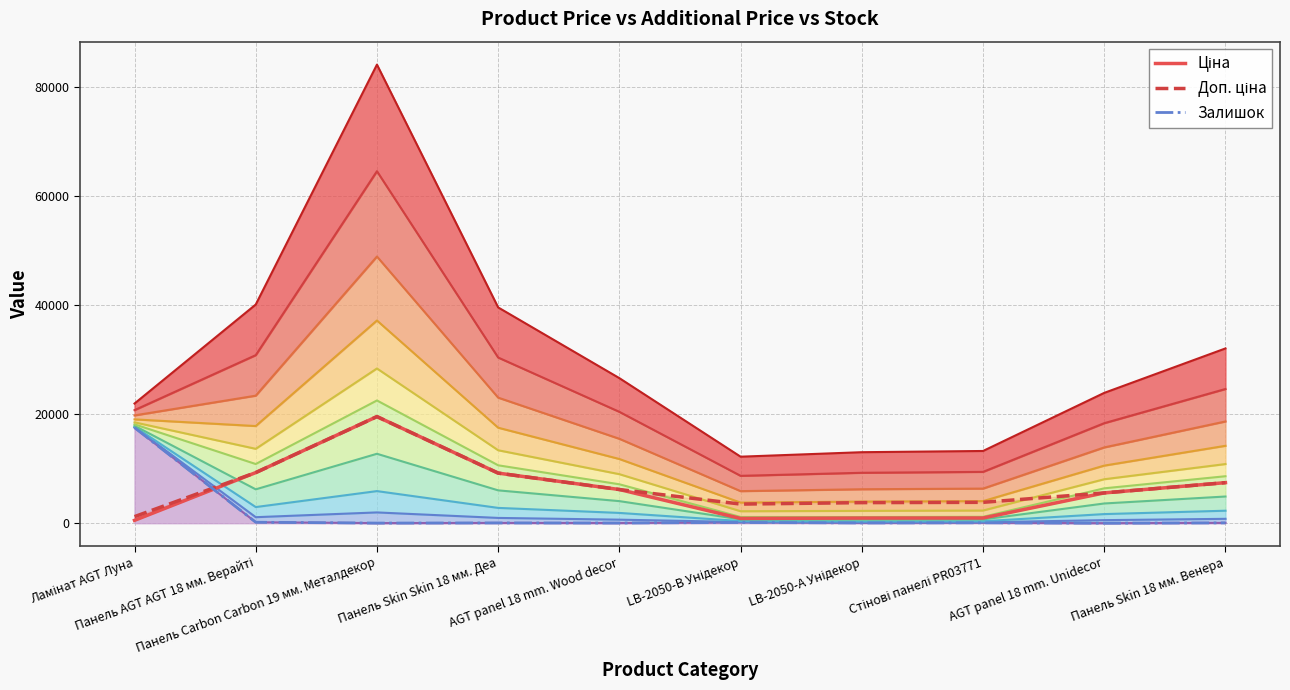

What is the sum of the Залишок values at AGT panel 18 mm. Unidecor and Панель Skin 18 мм. Венера?

69.8